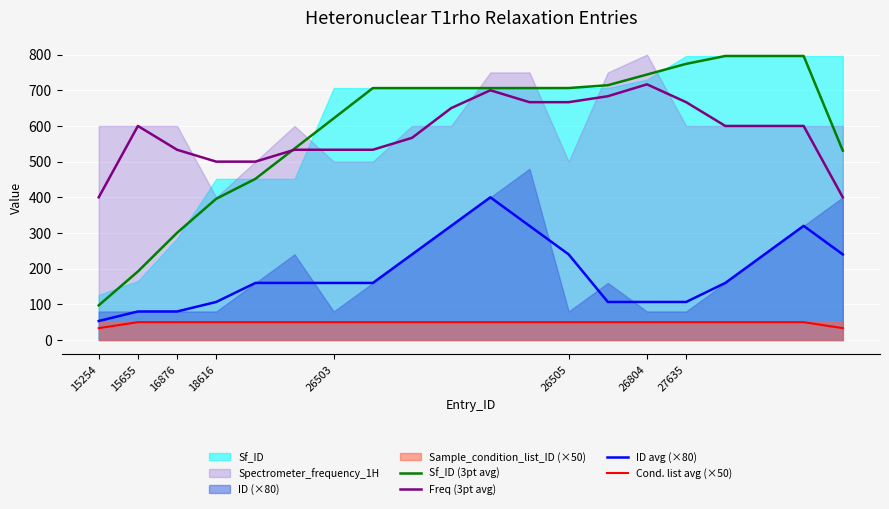

Is the value of Sf_ID (3pt avg) at 8 greater than the value of ID avg (×80) at 15655?

Yes